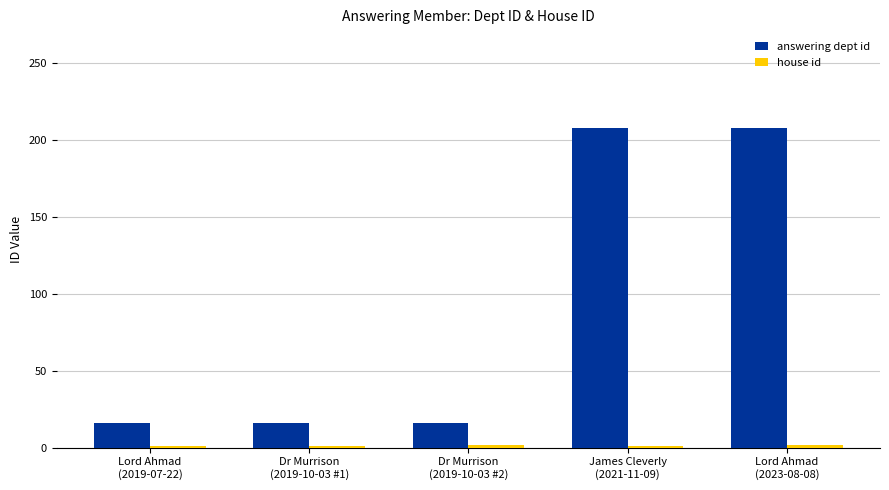

What position from the left is James Cleverly
(2021-11-09)?

4